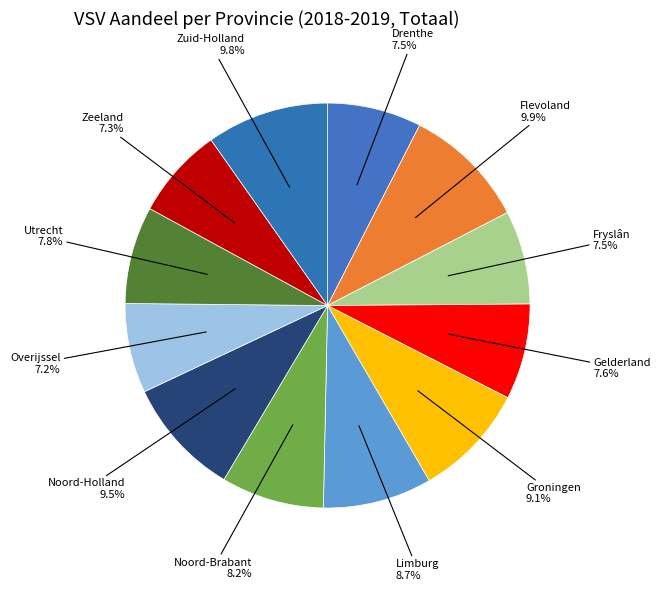

How many segments does this pie chart have?

12